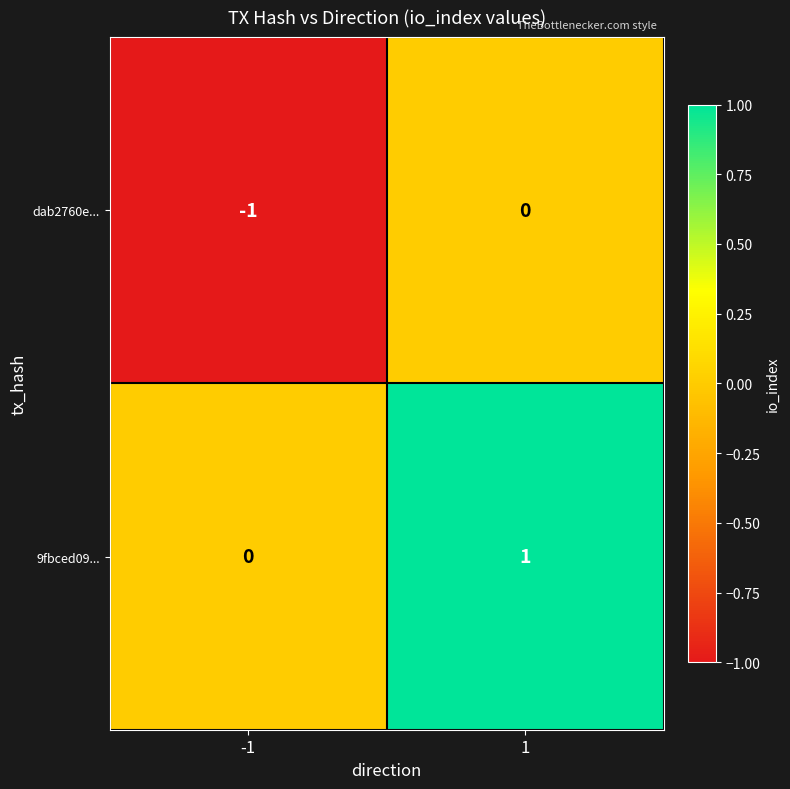

Reading right to left, list all the values displayed in this chart.

dab2760e...: 1=0	-1=-1
9fbced09...: 1=1	-1=0